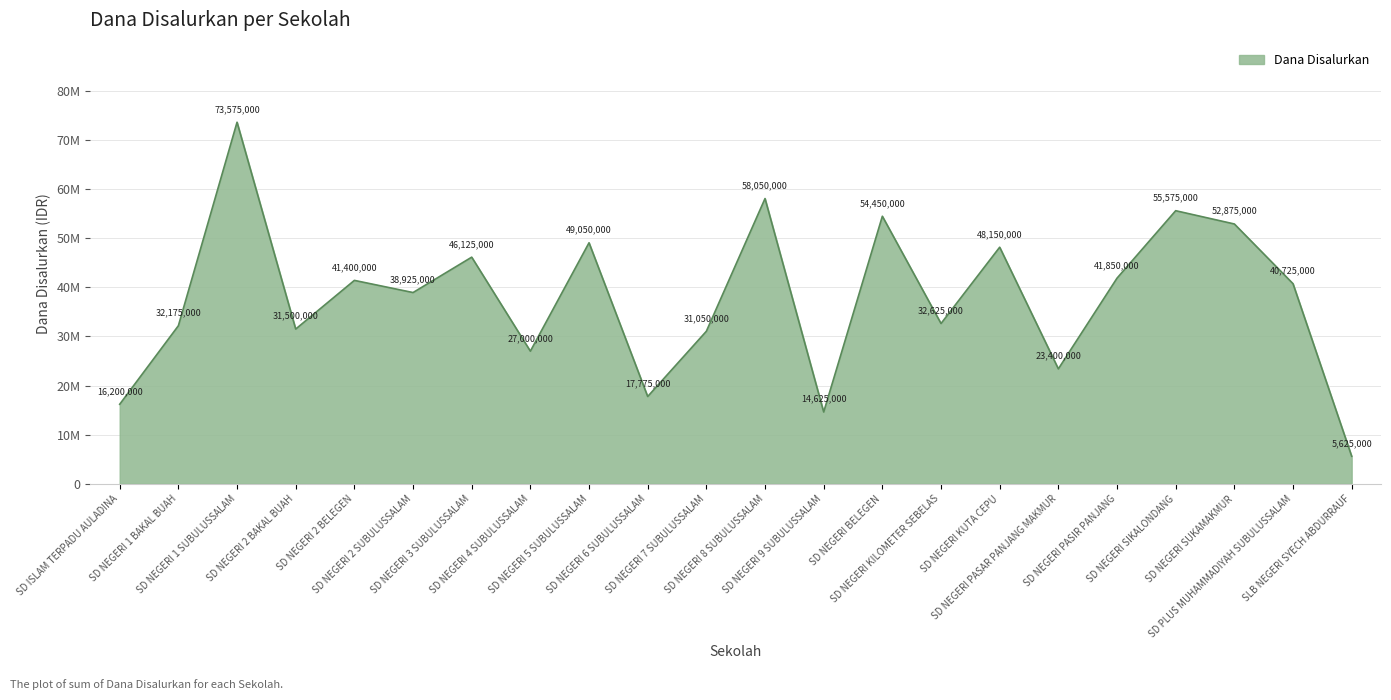

List the labels in order of value, largest first.

SD NEGERI 1 SUBULUSSALAM, SD NEGERI 8 SUBULUSSALAM, SD NEGERI SIKALONDANG, SD NEGERI BELEGEN, SD NEGERI SUKAMAKMUR, SD NEGERI 5 SUBULUSSALAM, SD NEGERI KUTA CEPU, SD NEGERI 3 SUBULUSSALAM, SD NEGERI PASIR PANJANG, SD NEGERI 2 BELEGEN, SD PLUS MUHAMMADIYAH SUBULUSSALAM, SD NEGERI 2 SUBULUSSALAM, SD NEGERI KILOMETER SEBELAS, SD NEGERI 1 BAKAL BUAH, SD NEGERI 2 BAKAL BUAH, SD NEGERI 7 SUBULUSSALAM, SD NEGERI 4 SUBULUSSALAM, SD NEGERI PASAR PANJANG MAKMUR, SD NEGERI 6 SUBULUSSALAM, SD ISLAM TERPADU AULADINA, SD NEGERI 9 SUBULUSSALAM, SLB NEGERI SYECH ABDURRAUF